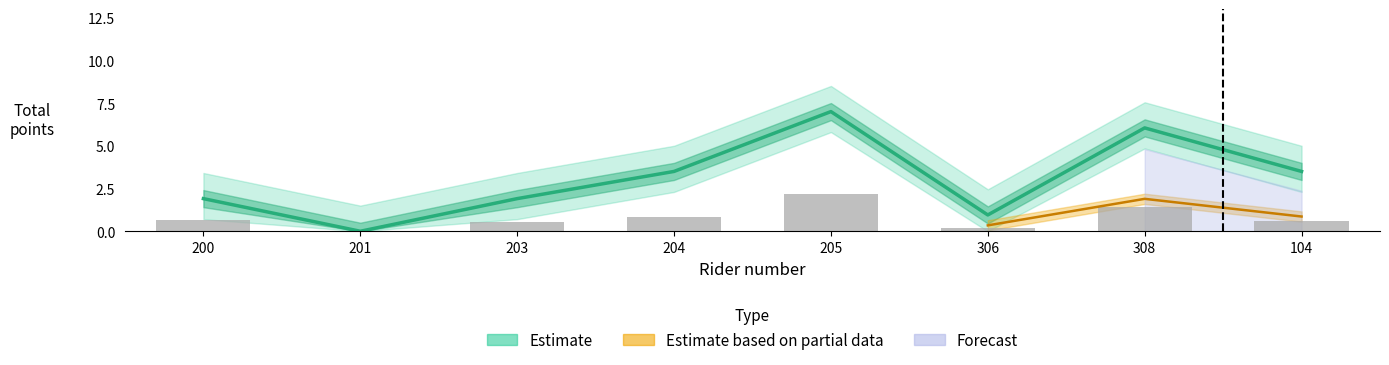

Reading left to right, extract all data points from this chart.

Celkom: 200=0.7	201=0.0	203=0.5	204=0.8	205=2.2	306=0.2	308=1.4	104=0.6
Round1: 200=1.9	201=0.0	203=1.9	204=3.5	205=7.0	306=1.0	308=6.0	104=3.5